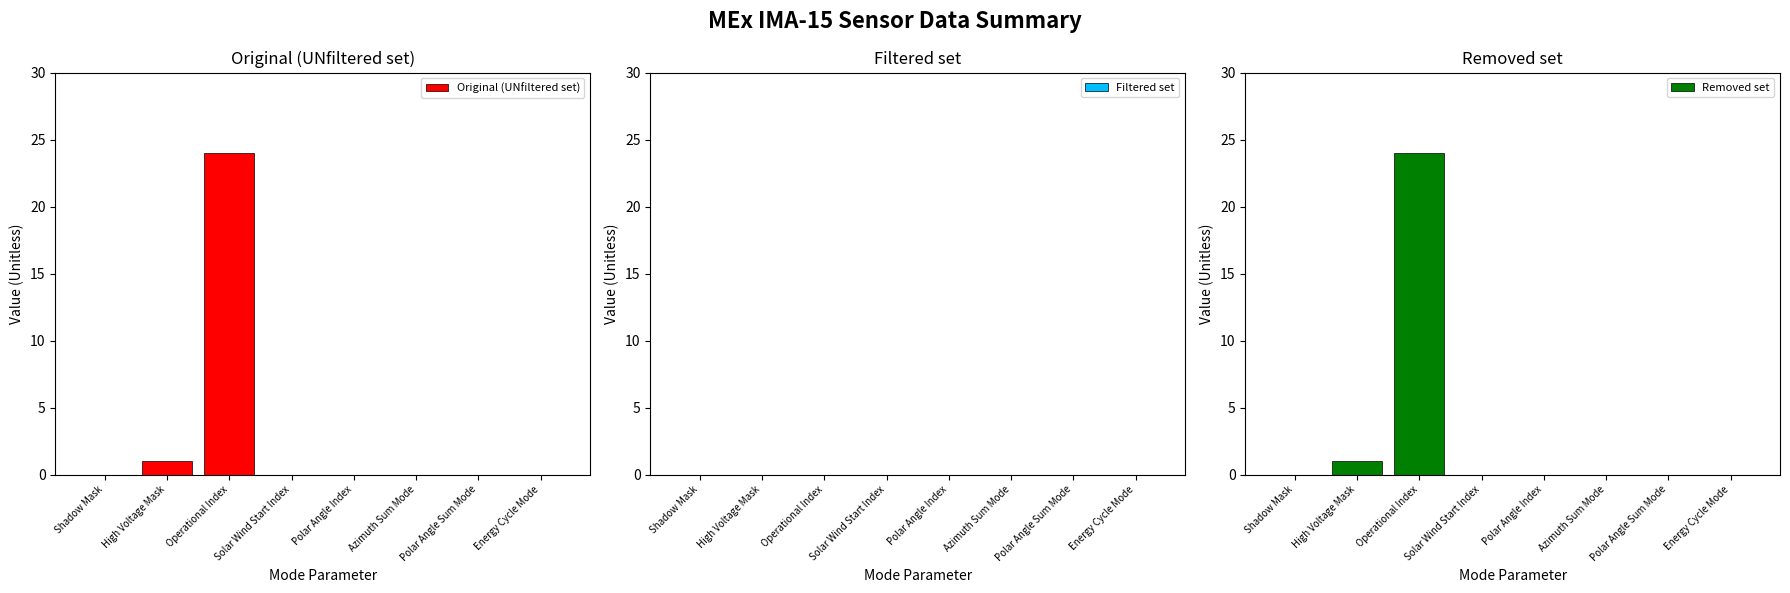

How many values in the Removed set series exceed 0?

2